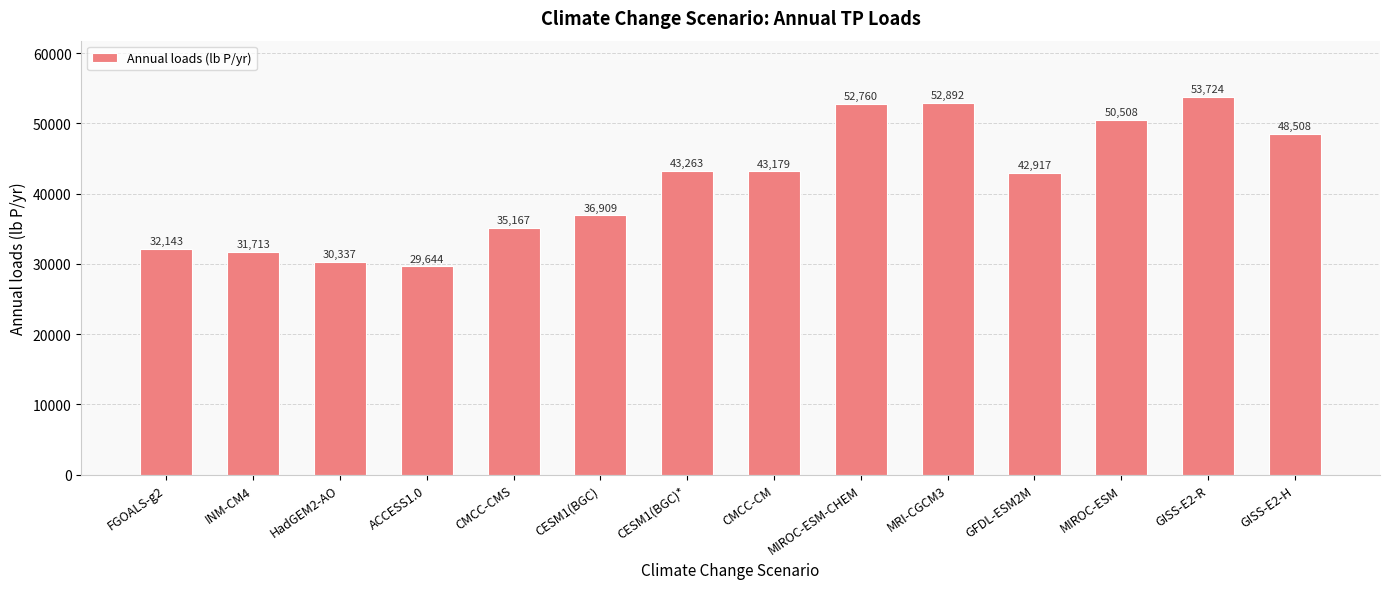

Where is the data nearest to the value 41683?

GFDL-ESM2M